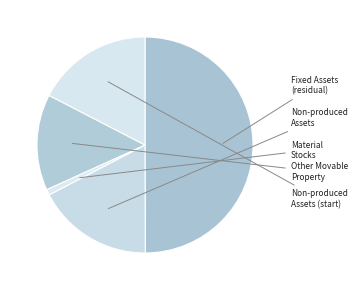

How many segments does this pie chart have?

5